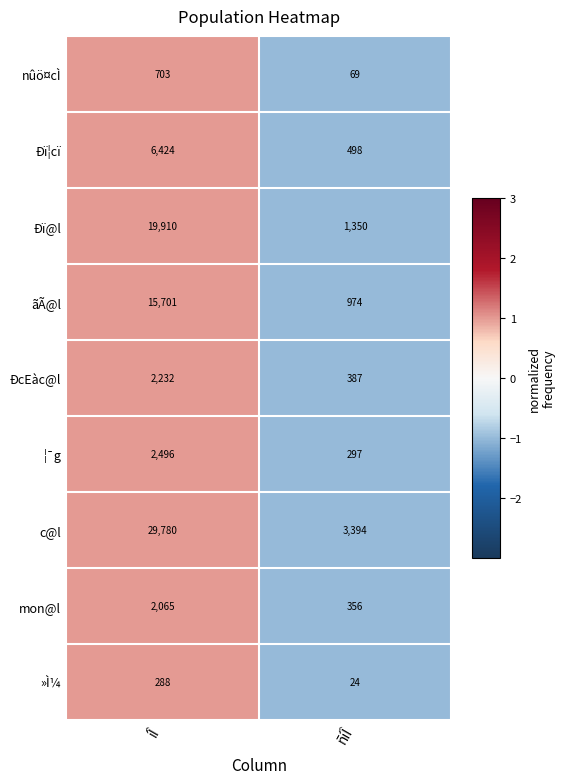

True or false: Ðï¦cï has a value of 8871 at íÎ.

False